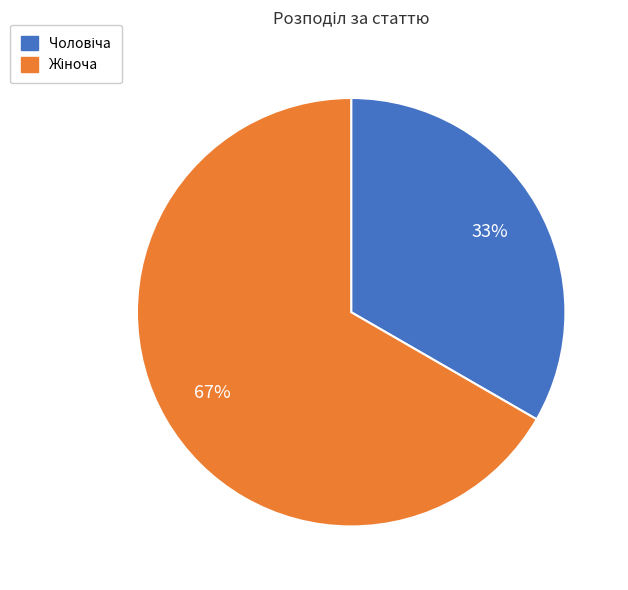

How many slices are in this pie chart?

2